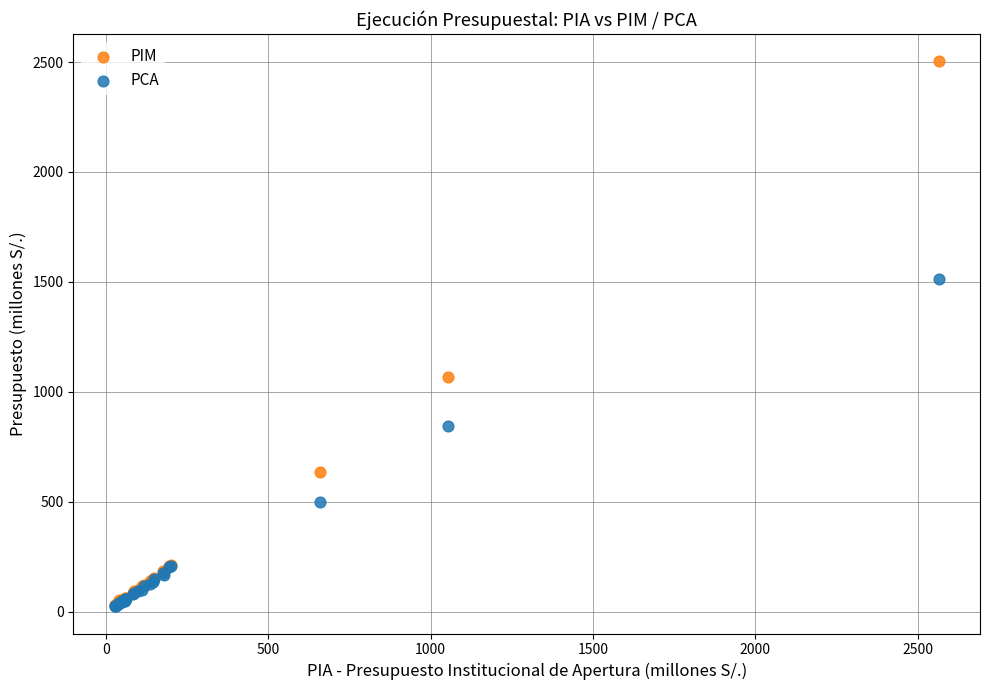

Which series contains the highest Y value?

PIM